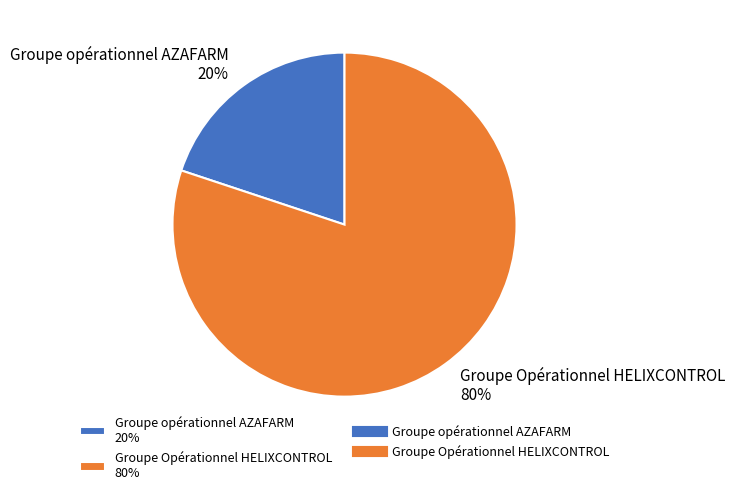

Between Groupe Opérationnel HELIXCONTROL and Groupe opérationnel AZAFARM, which is larger?

Groupe Opérationnel HELIXCONTROL